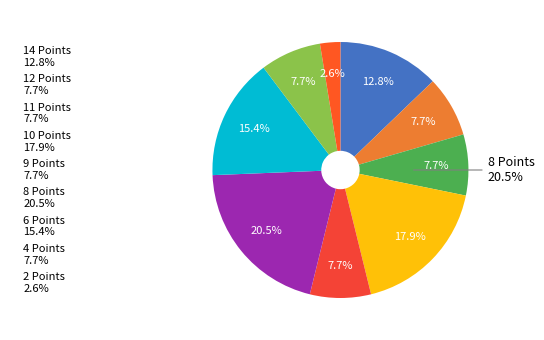

Is it true that 6 Points is 23% of the pie?

False